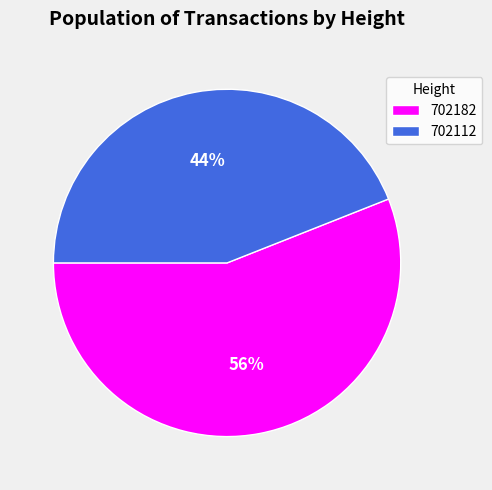

To the nearest percent, what is the difference between the largest and smallest slice percentages?

12%